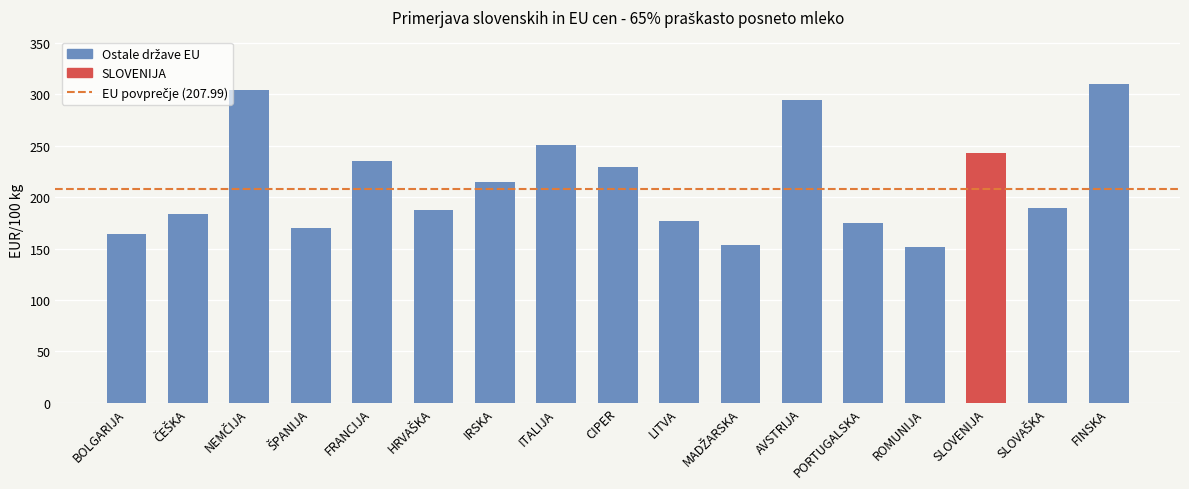

What is the maximum value shown in the chart?

309.6